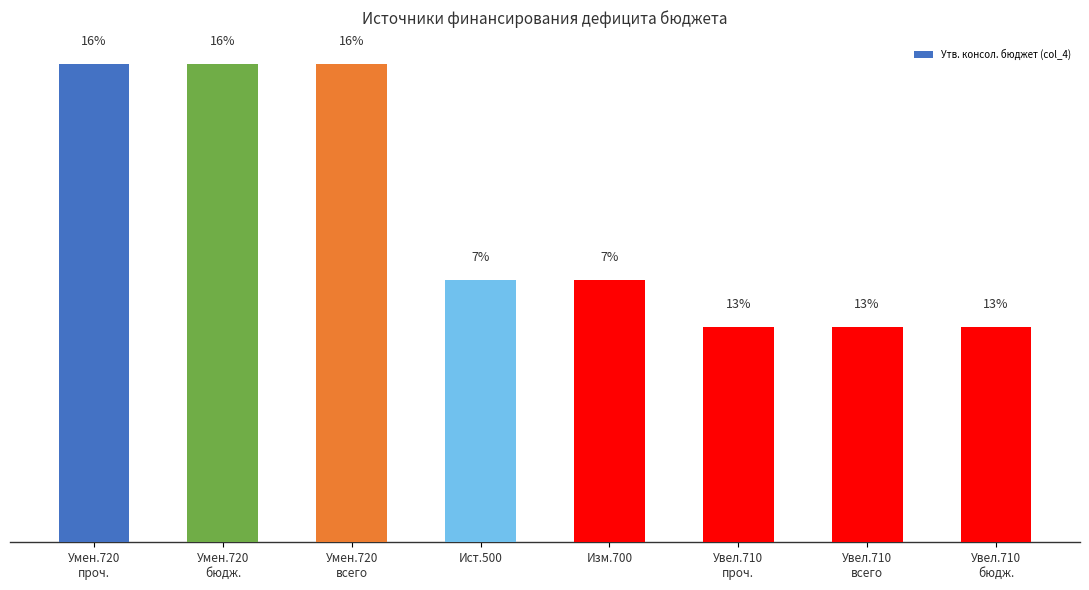

Does the chart contain any negative values?

No